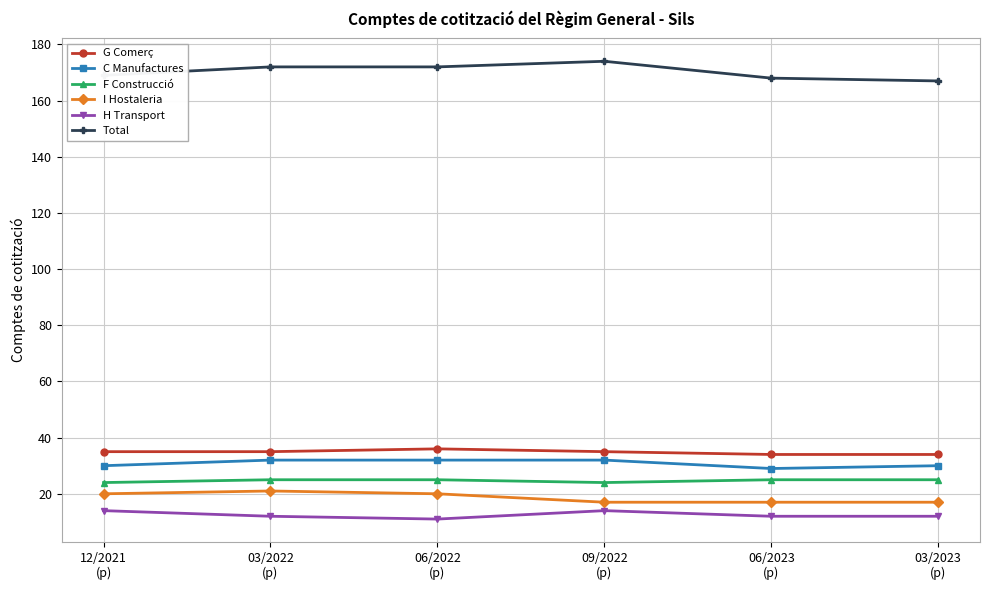

What are all the series names shown in the legend?

G Comerç, C Manufactures, F Construcció, I Hostaleria, H Transport, Total